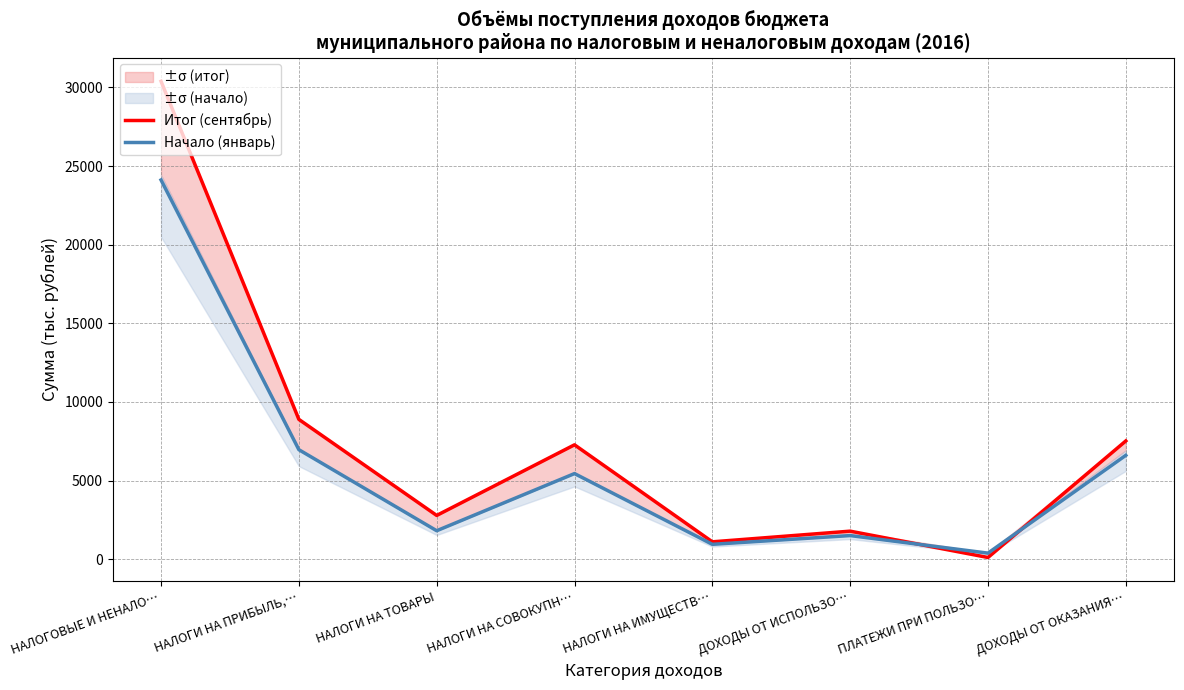

How many lines are shown in the chart?

2